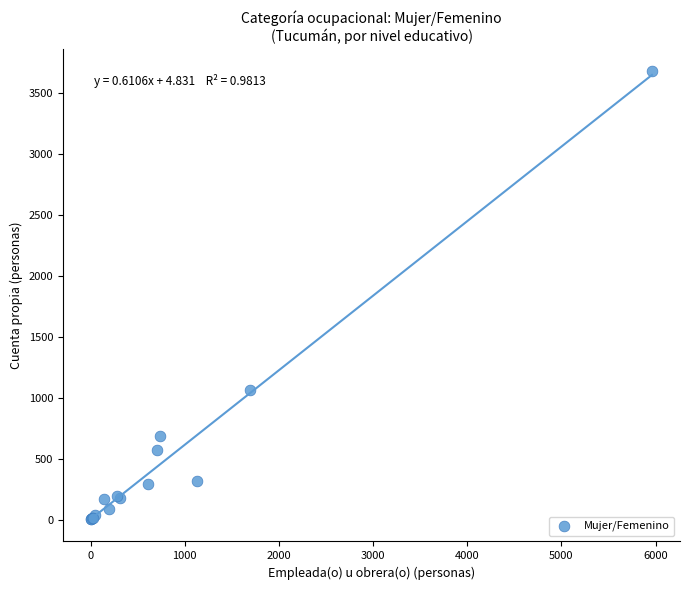

What Y value in the scatter plot is closest to 1840?

1063